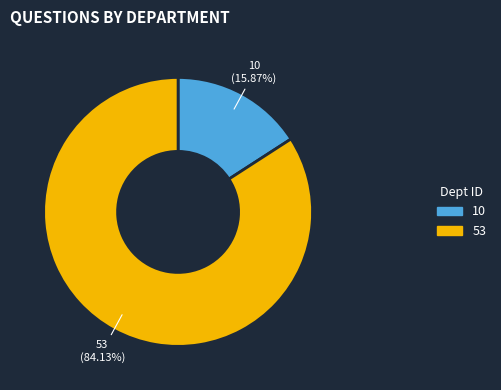

Is there any slice that represents more than half of the pie?

Yes